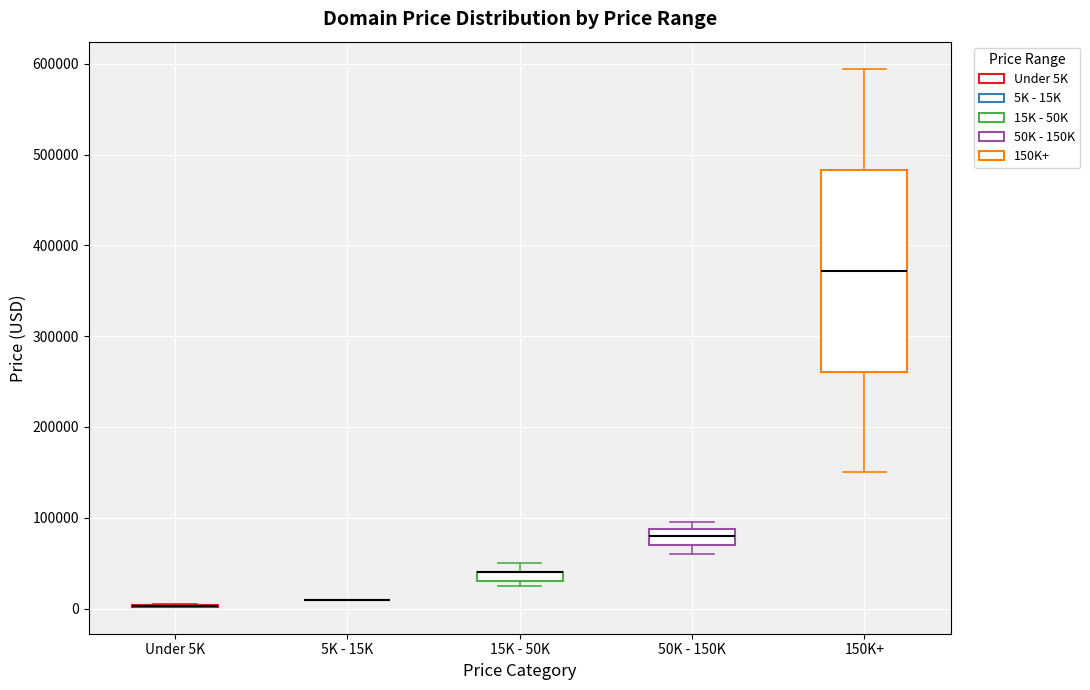

Which box is the tallest, from its lower edge to its upper edge?

150K+